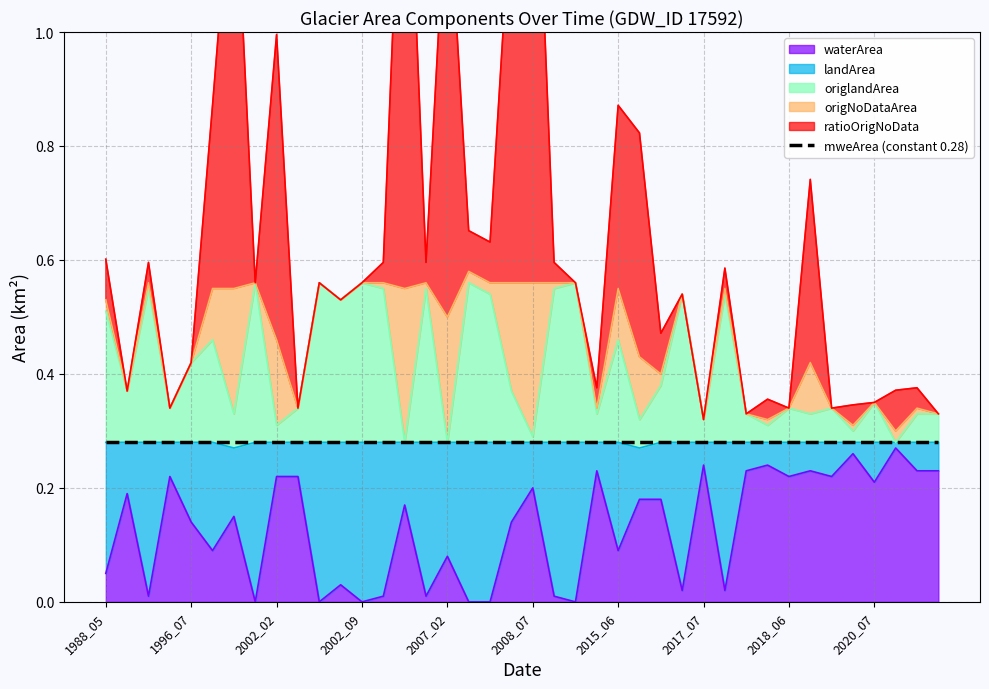

What is the difference between the origNoDataArea values at 2020_07 and 2008_07?

0.3